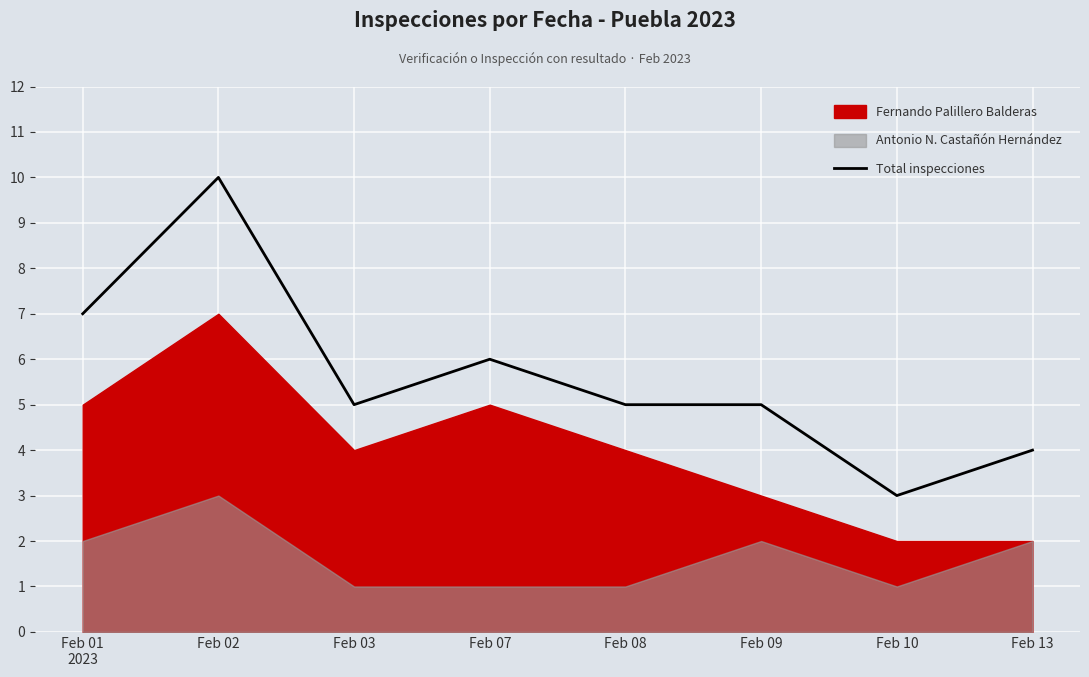

Which category has the lowest value across all series?

Feb 10